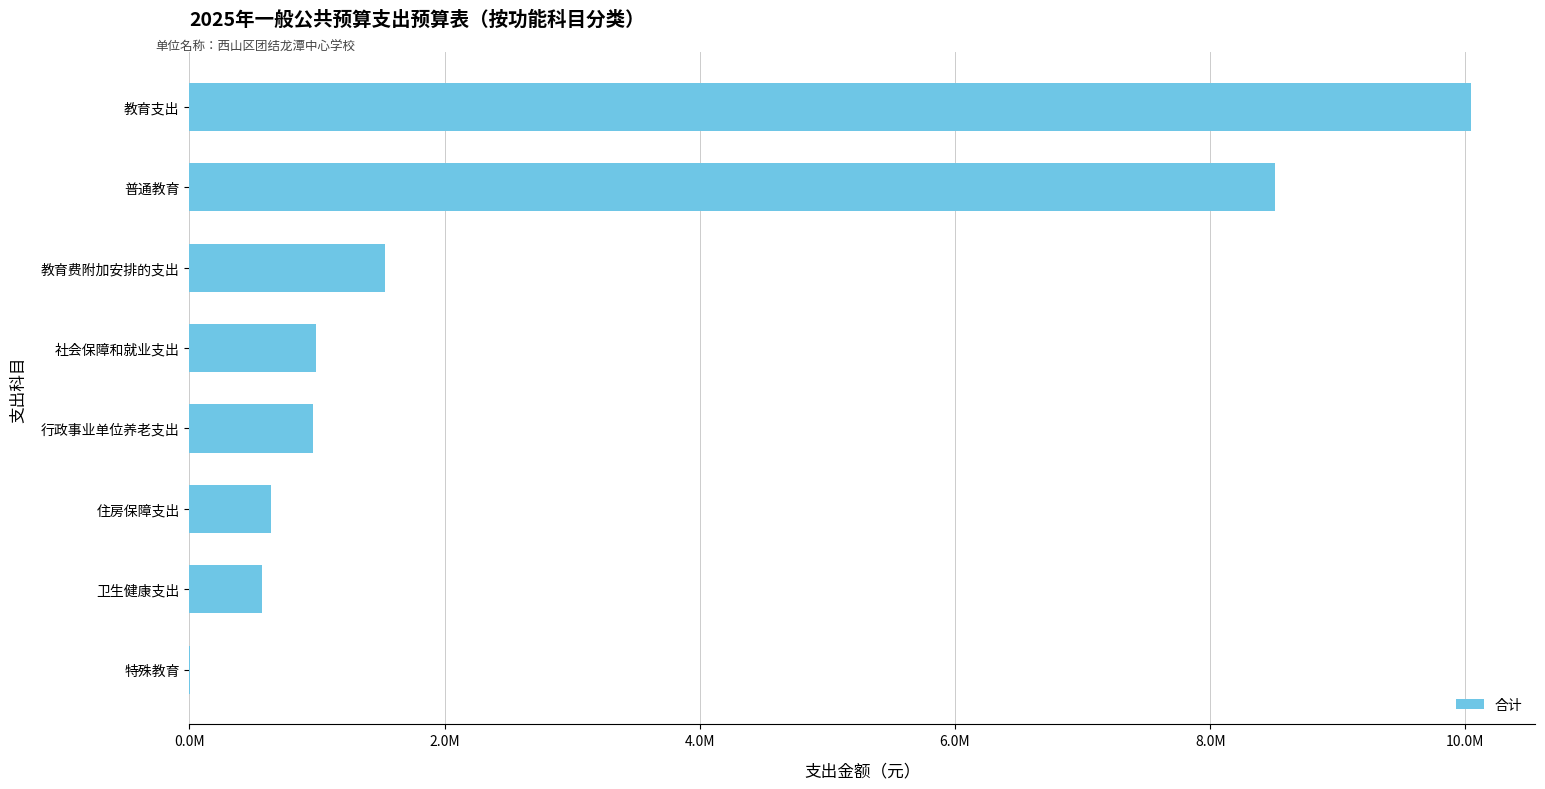

Which label corresponds to the largest value in the chart?

教育支出